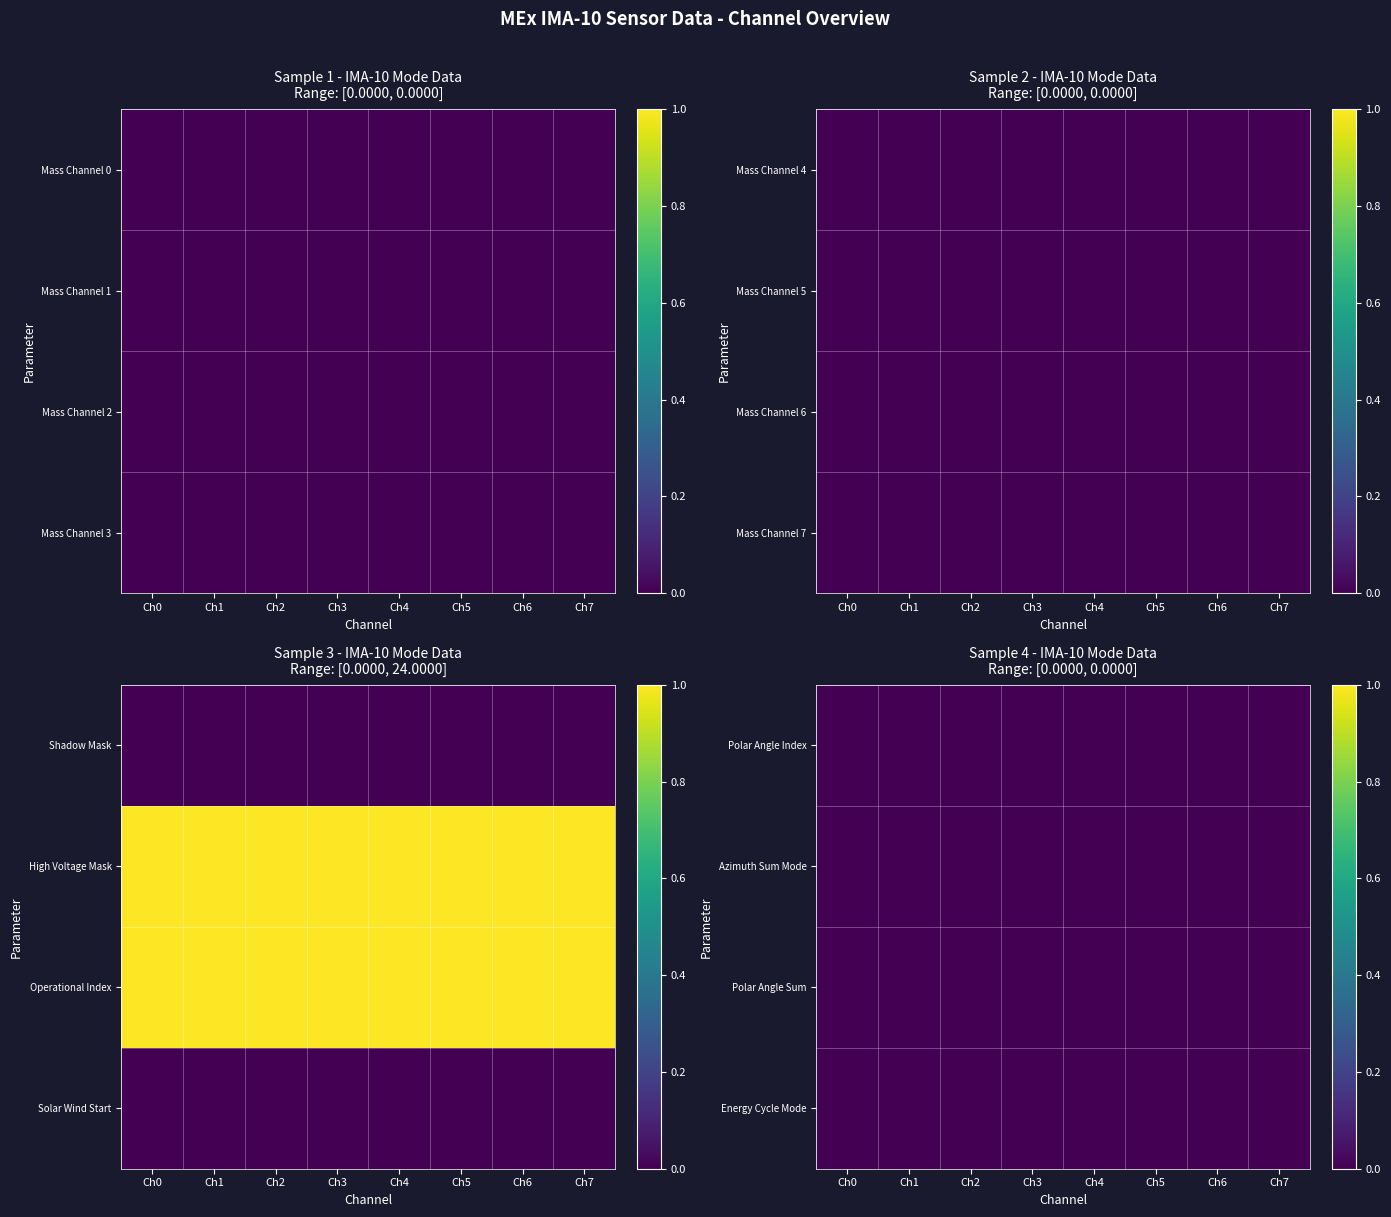

How many distinct data groups are displayed?

16